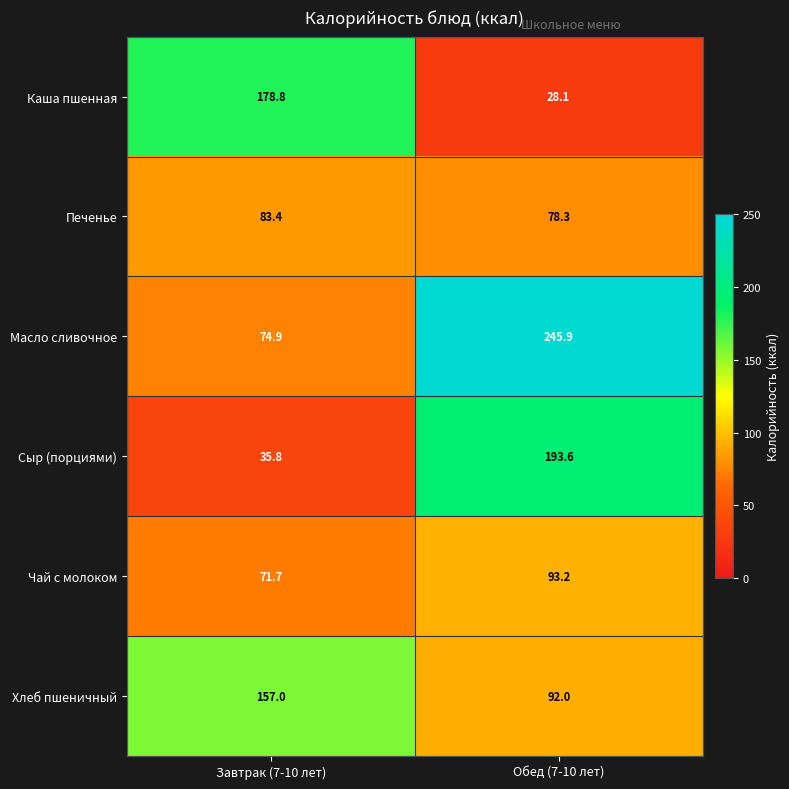

Which series has the largest total across all categories?

Масло сливочное